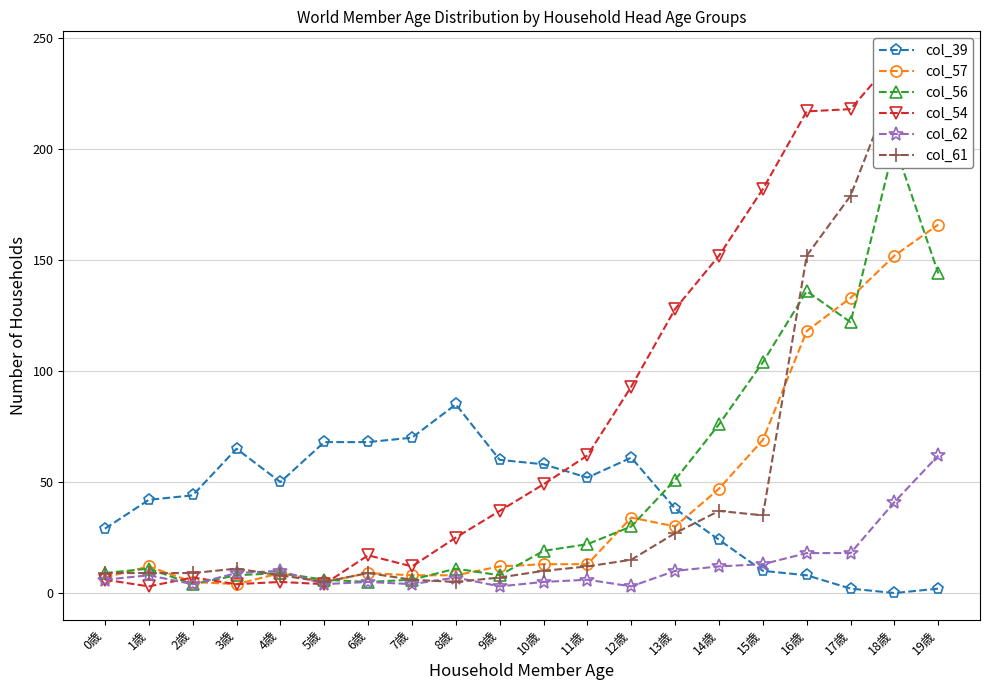

What is the highest value of the col_54 series?

241